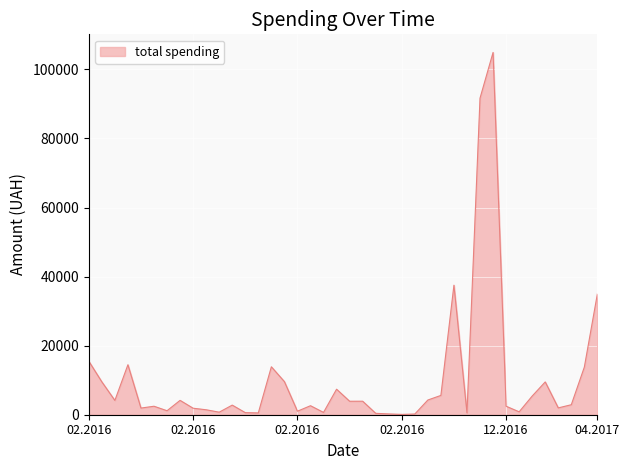

What is the difference between the second highest and minimum values?

91561.3